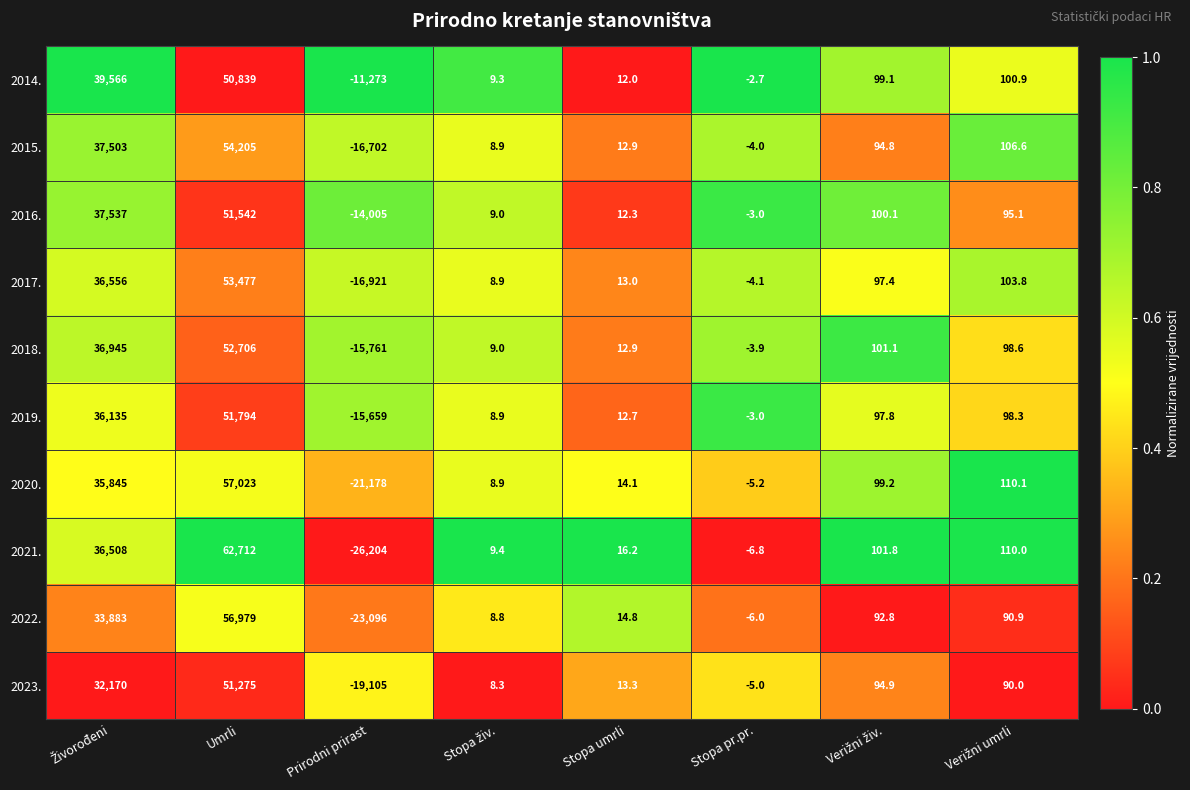

The value of 2020. at Umrli is 57023.0. True or false?

True